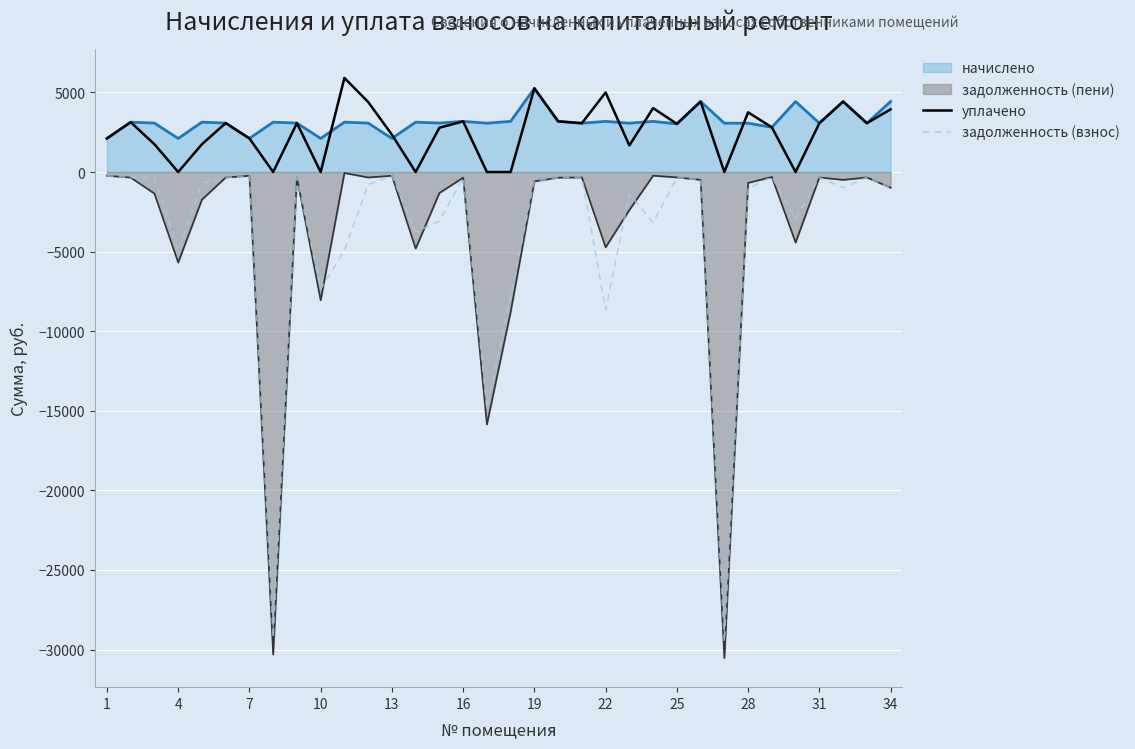

Which series has the widest spread of values?

задолженность (пени)